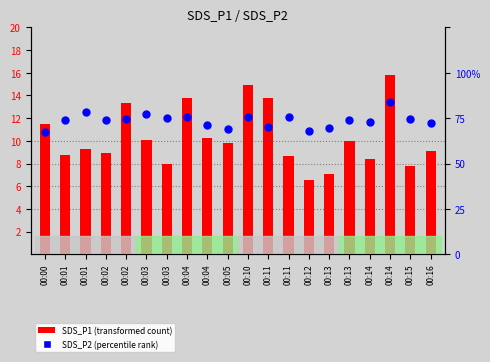

What are all the series names shown in the legend?

SDS_P1 (transformed count), SDS_P2 (percentile rank)